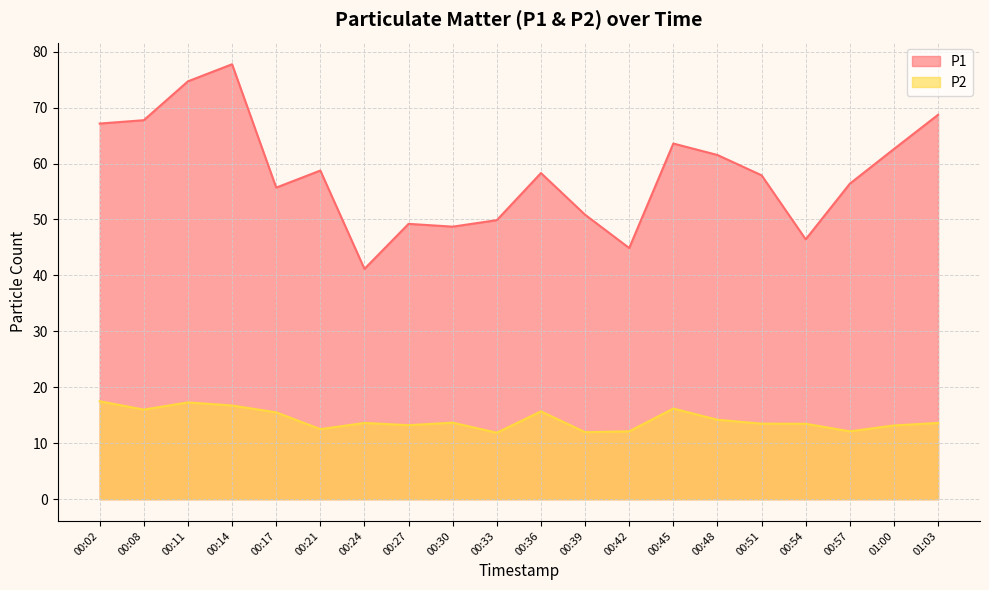

What is the sum of the P2 values at 00:17 and 00:24?

29.1